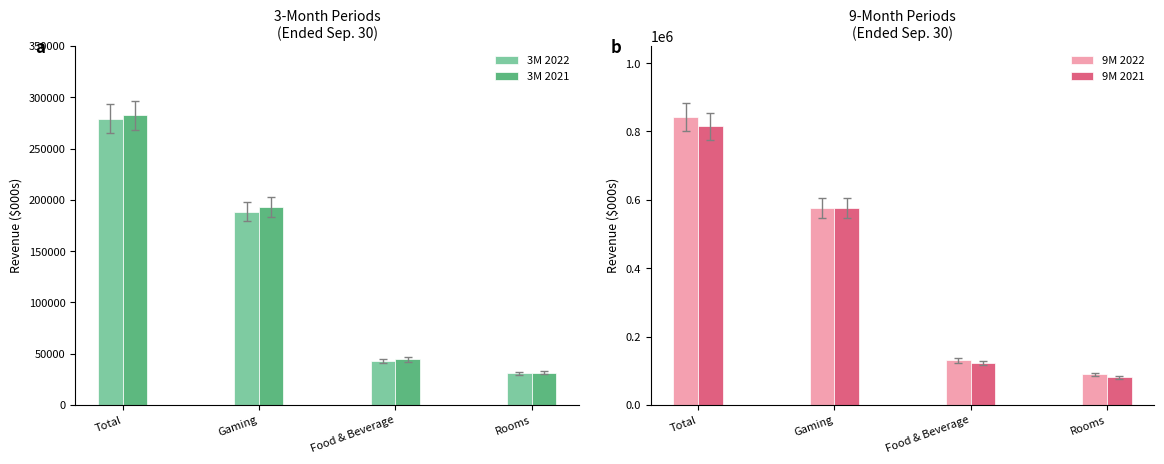

What is the label of the 3rd bar from the right?

Gaming